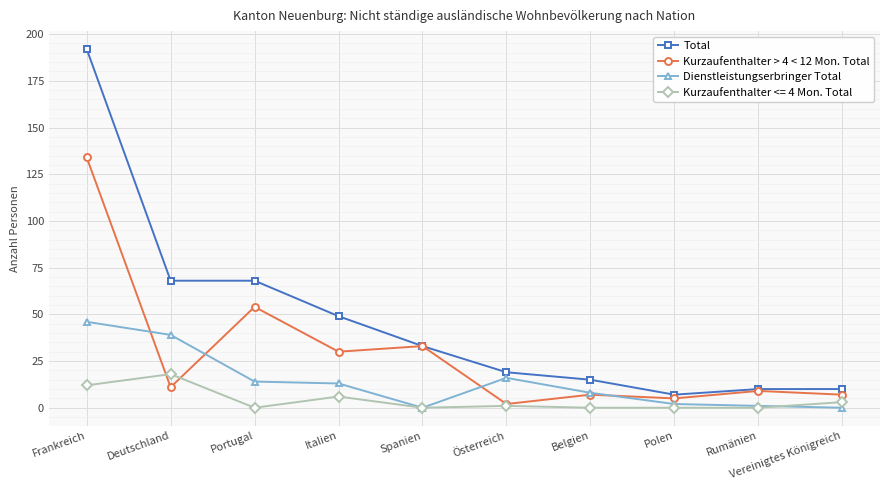

How many lines are shown in the chart?

4